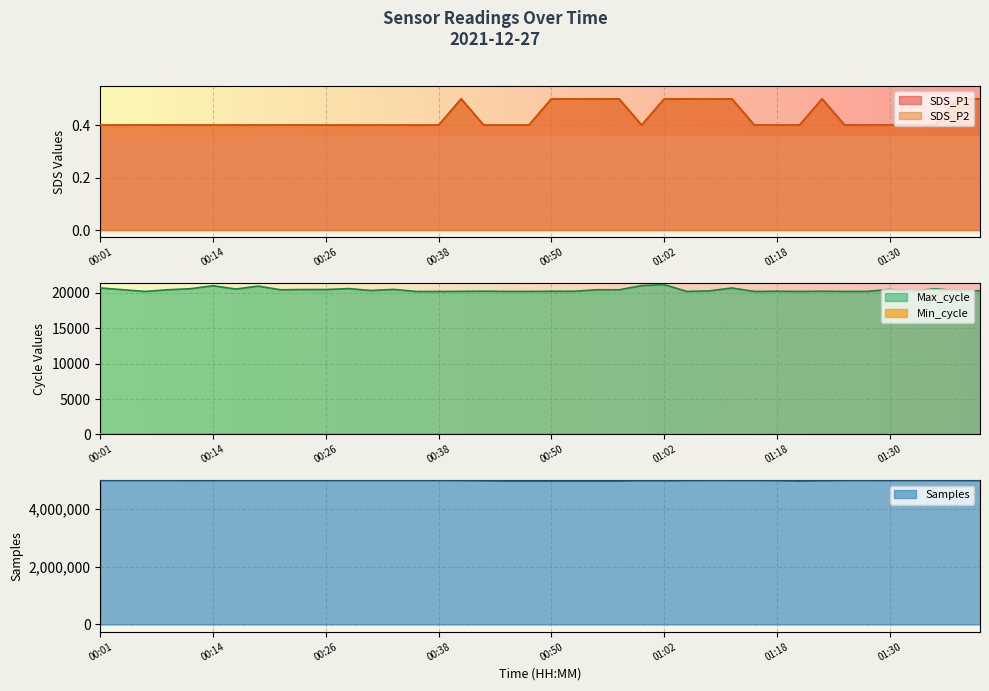

What is the total value across all series at 00:57?

4994144.0